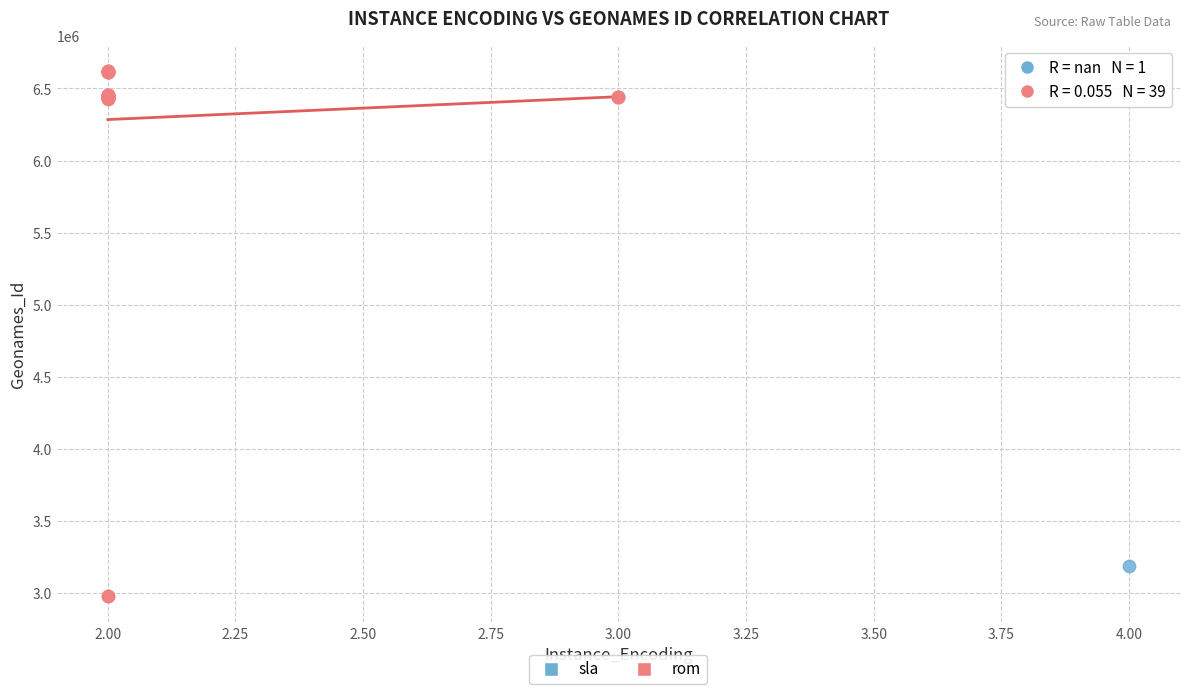

What are all the series names shown in the legend?

sla, rom